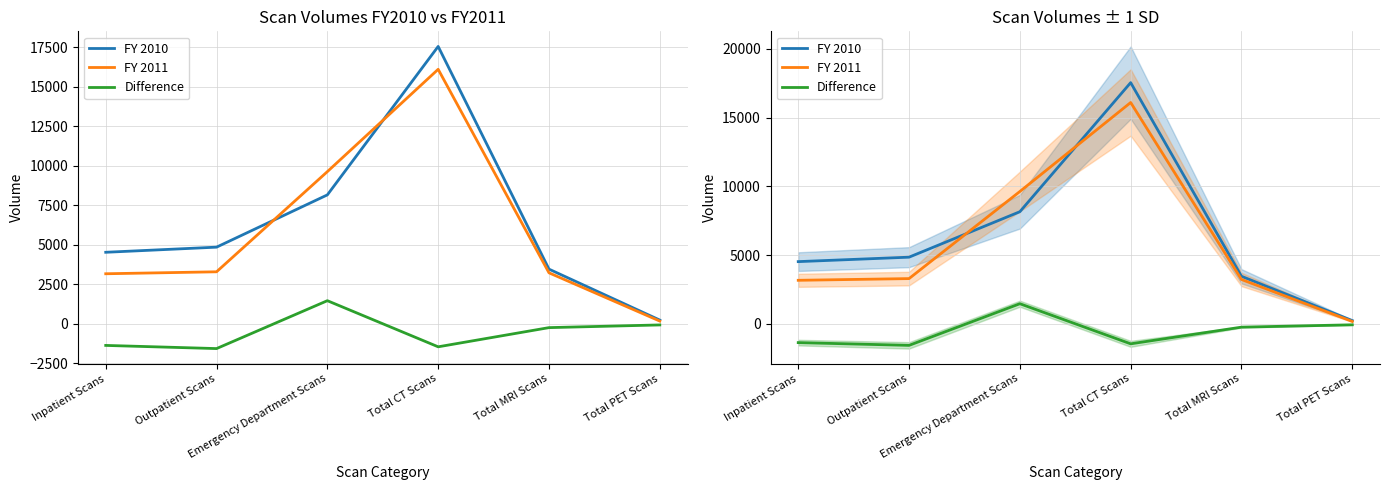

Reading left to right, transcribe all the data shown in this chart.

FY 2010: Inpatient Scans=4531	Outpatient Scans=4855	Emergency Department Scans=8160	Total CT Scans=17546	Total MRI Scans=3465	Total PET Scans=244
FY 2011: Inpatient Scans=3173	Outpatient Scans=3297	Emergency Department Scans=9630	Total CT Scans=16100	Total MRI Scans=3232	Total PET Scans=181
Difference: Inpatient Scans=-1358	Outpatient Scans=-1558	Emergency Department Scans=1470	Total CT Scans=-1446	Total MRI Scans=-233	Total PET Scans=-63